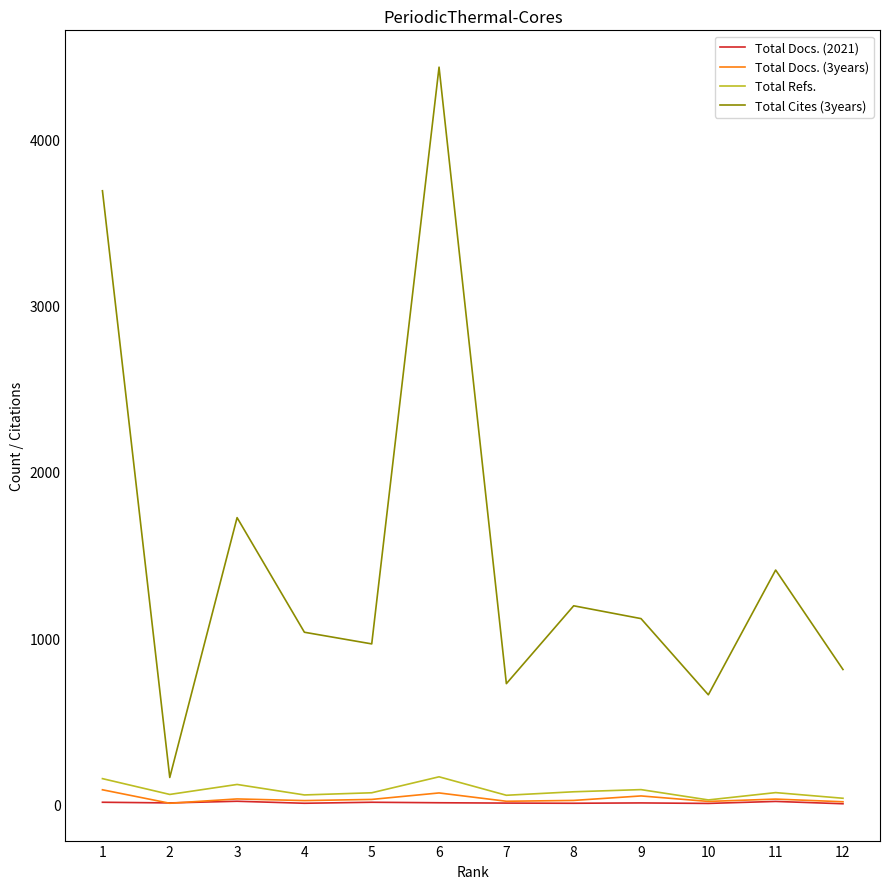

Is the value of Total Refs. at 3 greater than the value of Total Docs. (2021) at 9?

Yes